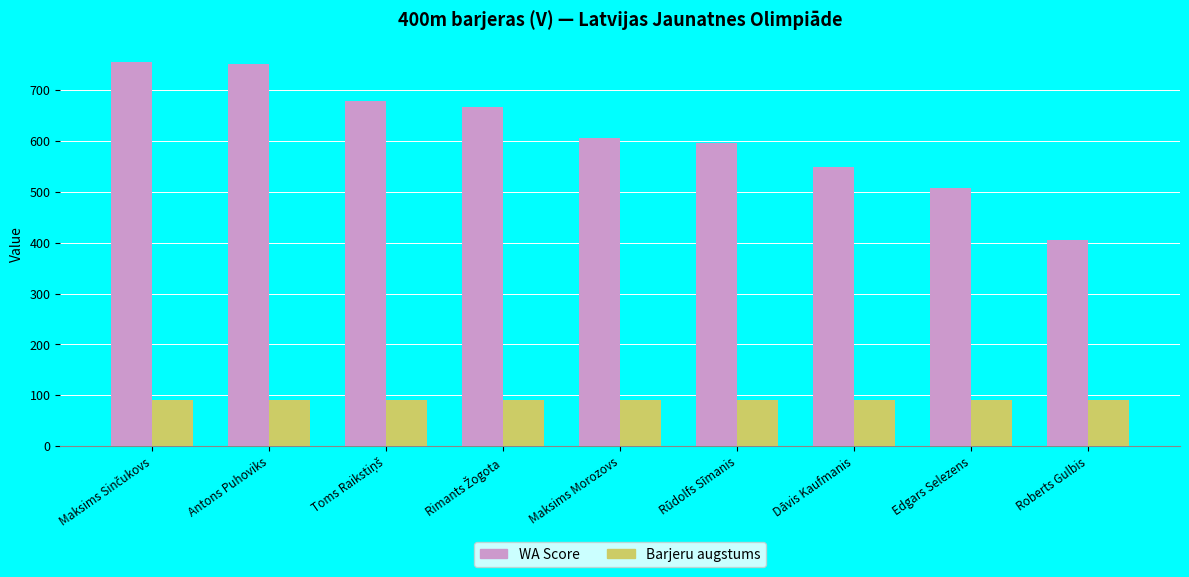

Which series has the largest total across all categories?

WA Score